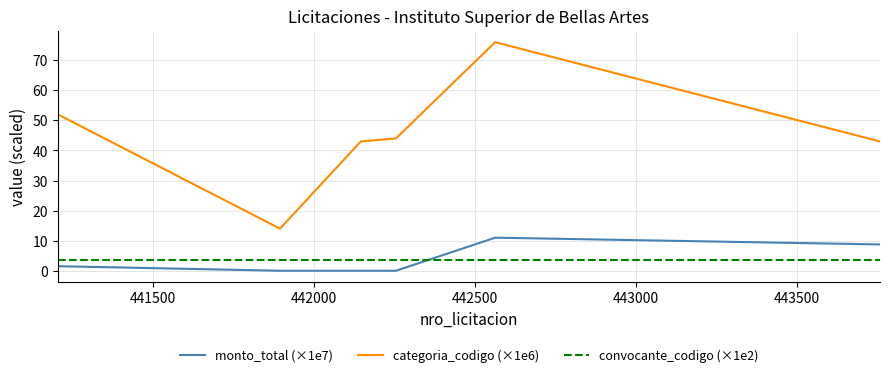

What is the greatest value displayed?

76.0